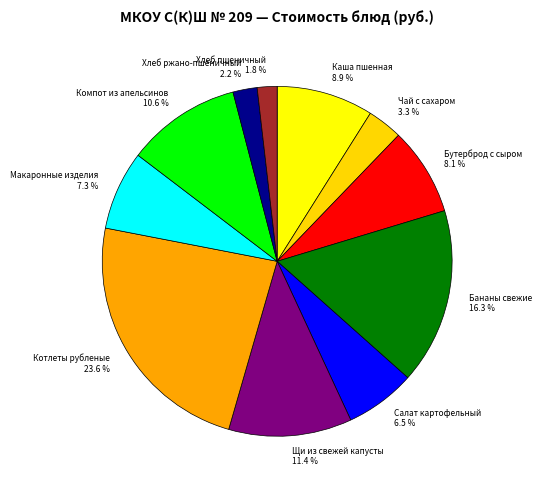

Does Хлеб ржано-пшеничный account for over 50% of the chart?

No